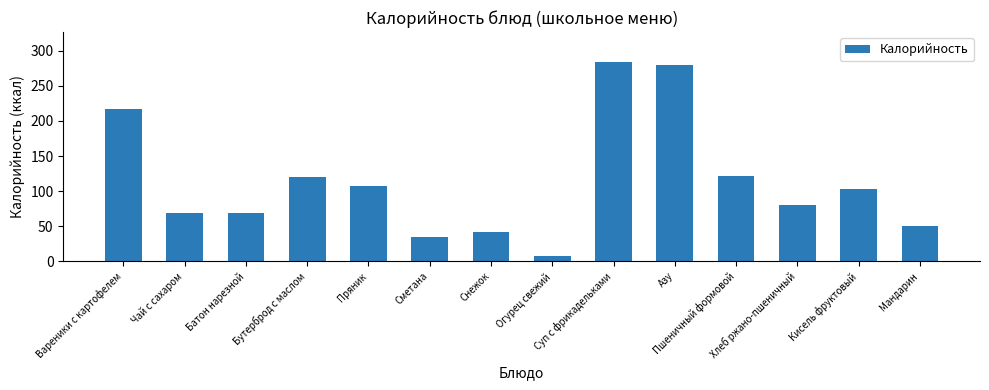

Does the chart contain any negative values?

No